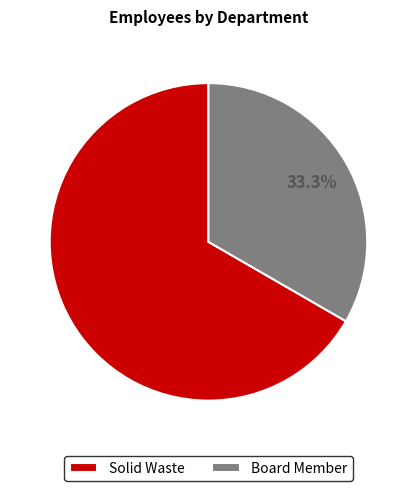

To the nearest percent, what percentage of the pie is Solid Waste?

67%